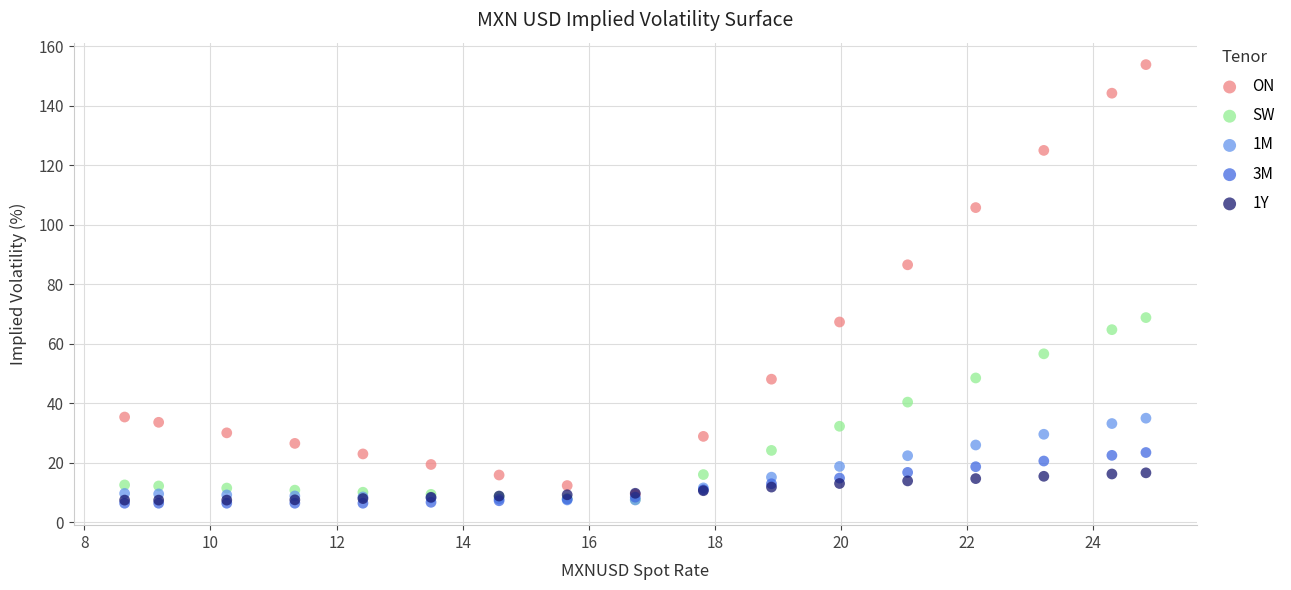

Which series has the largest Y range (max minus min)?

ON